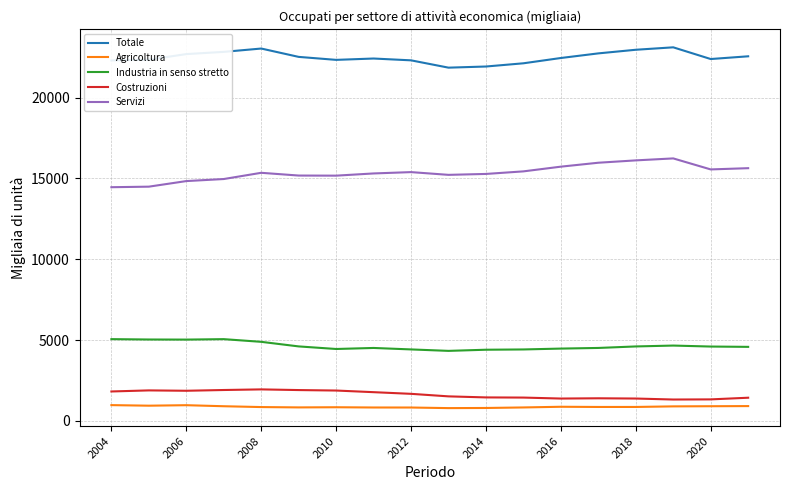

Which series has the widest spread of values?

Servizi